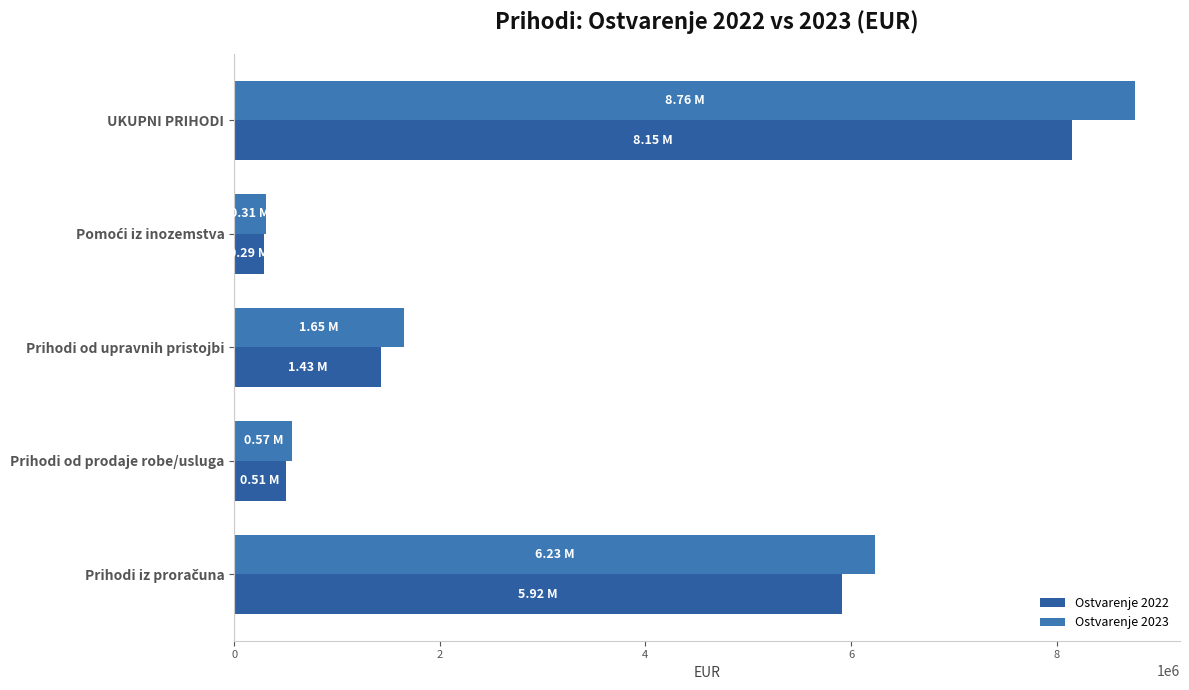

What are all the series names shown in the legend?

Ostvarenje 2022, Ostvarenje 2023